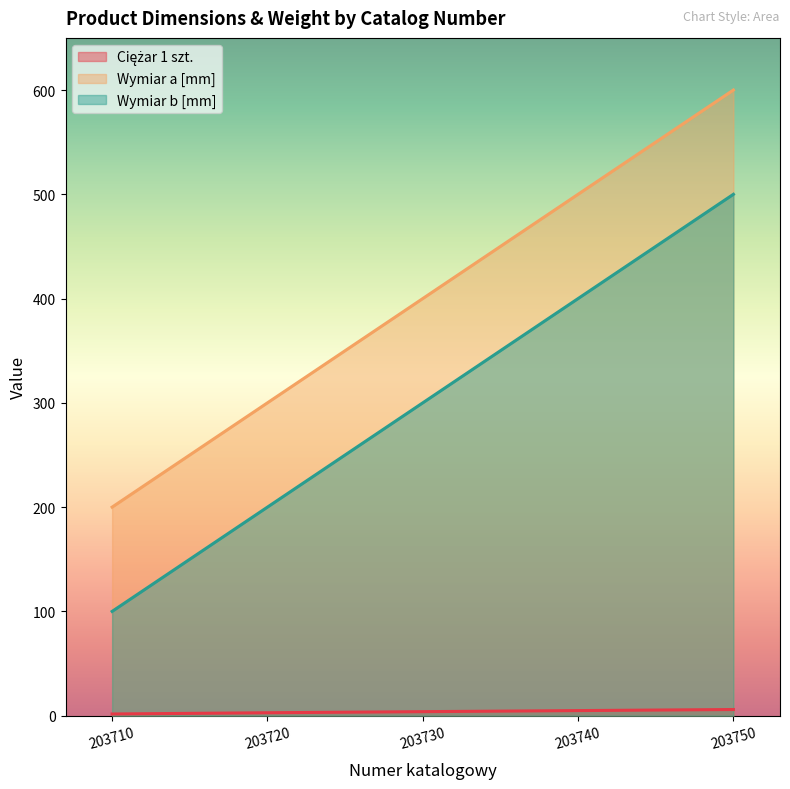

Which category has the highest value across all series?

203750